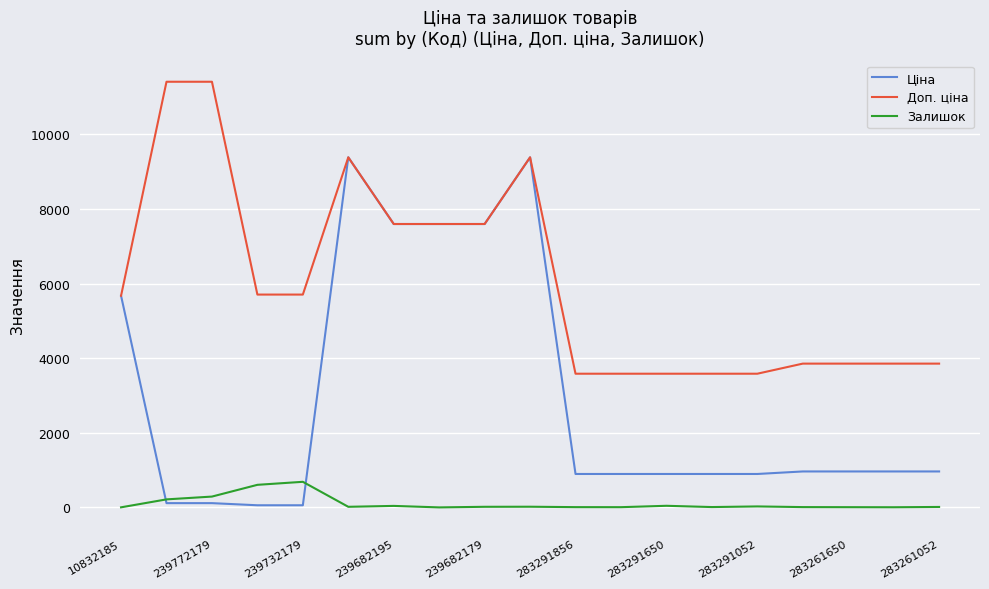

Which series has the largest range (max minus min)?

Ціна